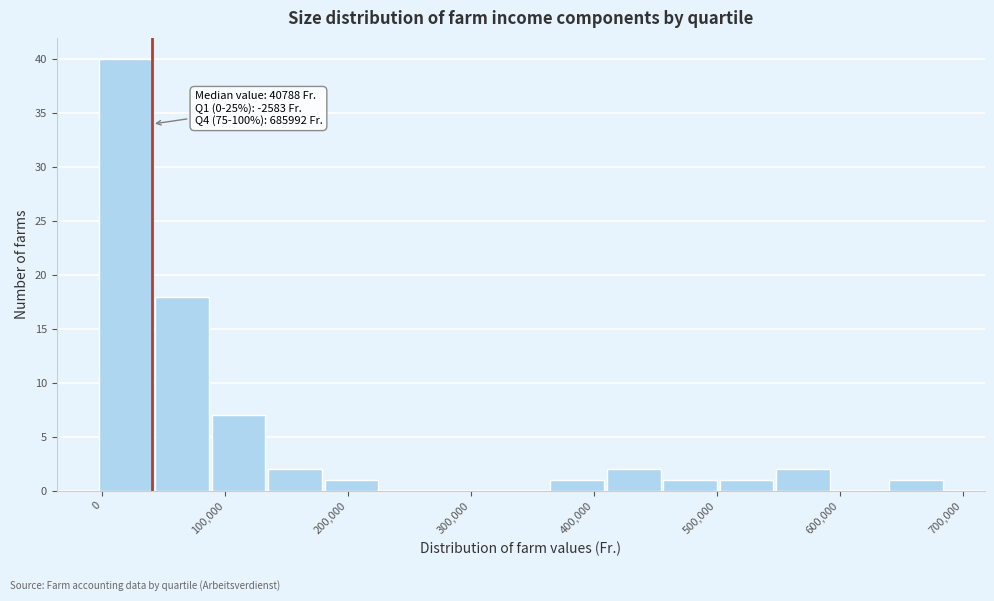

Over which range of the x-axis is the bar tallest?

0 to 40000